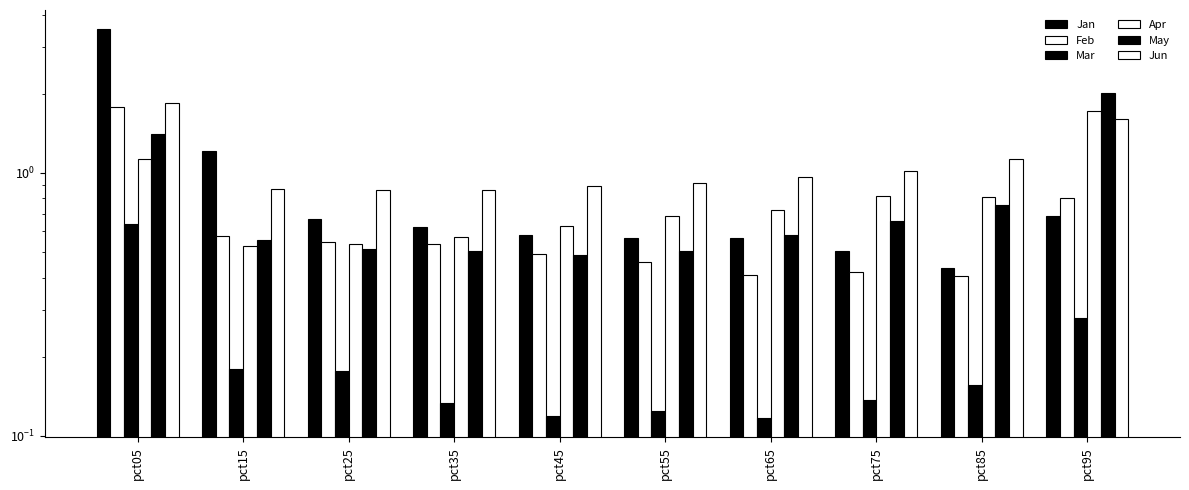

Count the number of categories in the chart.

10